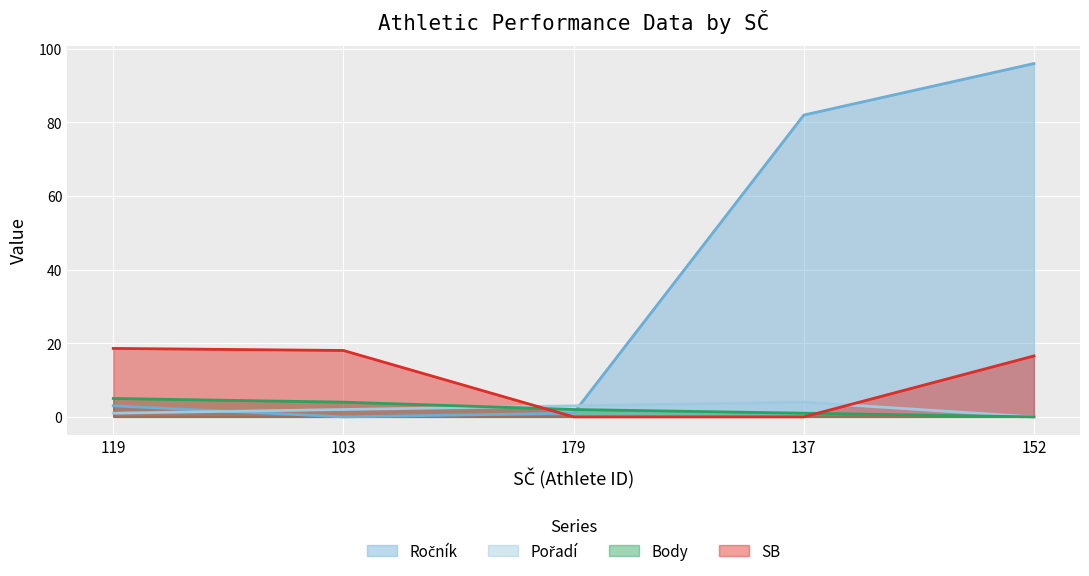

Is the value of Ročník at 103 greater than the value of Body at 119?

No